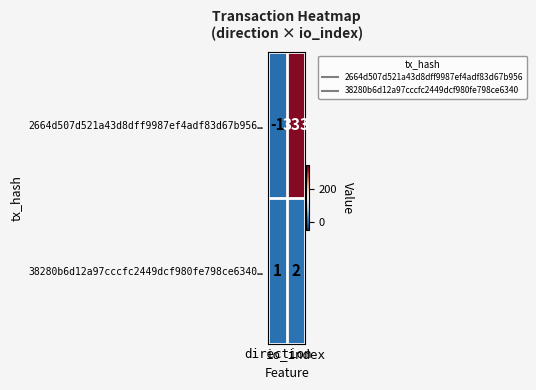

What is the highest value of the 2664d507d521a43d8dff9987ef4adf83d67b956… series?

333